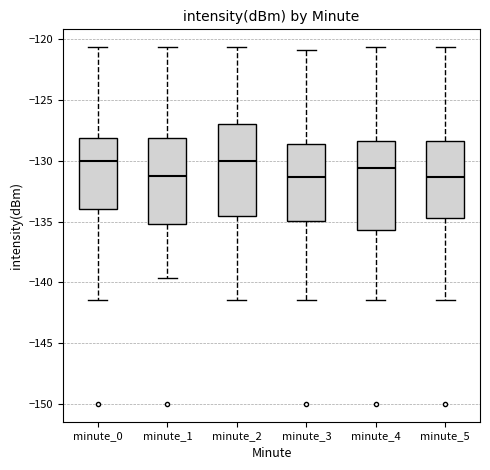

Reading left to right, read every box against the y-axis: the position of its median line, the range the box covers, and the ends of its whiskers. The values are not printed on the chart, so give them approximately, as read against the axis.

minute_0: median -130.0, box -134.0 to -128.0, whiskers -141.5 to -120.5
minute_1: median -131.0, box -135.0 to -128.0, whiskers -139.5 to -120.5
minute_2: median -130.0, box -134.5 to -127.0, whiskers -141.5 to -120.5
minute_3: median -131.5, box -135.0 to -128.5, whiskers -141.5 to -121.0
minute_4: median -130.5, box -135.5 to -128.5, whiskers -141.5 to -120.5
minute_5: median -131.5, box -134.5 to -128.5, whiskers -141.5 to -120.5